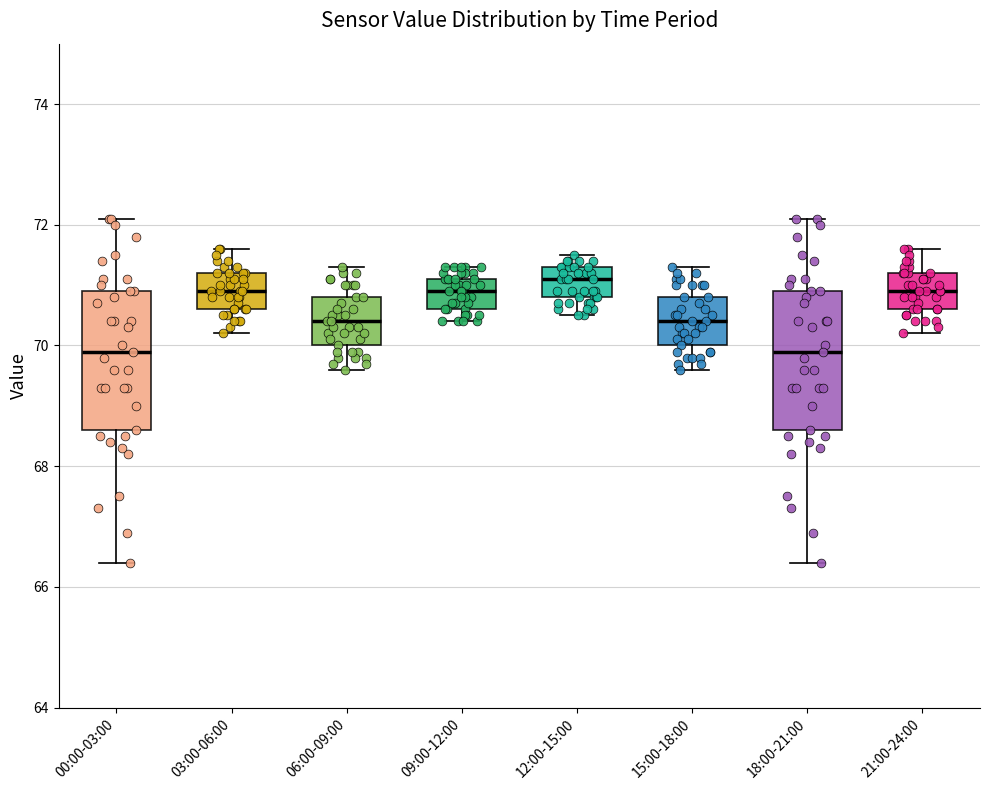

Reading left to right, read every box against the y-axis: the position of its median line, the range the box covers, and the ends of its whiskers. The values are not printed on the chart, so give them approximately, as read against the axis.

00:00-03:00: median 70.0, box 68.6 to 71.0, whiskers 66.4 to 72.2
03:00-06:00: median 71.0, box 70.6 to 71.2, whiskers 70.2 to 71.6
06:00-09:00: median 70.4, box 70.0 to 70.8, whiskers 69.6 to 71.4
09:00-12:00: median 71.0, box 70.6 to 71.2, whiskers 70.4 to 71.4
12:00-15:00: median 71.2, box 70.8 to 71.4, whiskers 70.6 to 71.6
15:00-18:00: median 70.4, box 70.0 to 70.8, whiskers 69.6 to 71.4
18:00-21:00: median 70.0, box 68.6 to 71.0, whiskers 66.4 to 72.2
21:00-24:00: median 71.0, box 70.6 to 71.2, whiskers 70.2 to 71.6